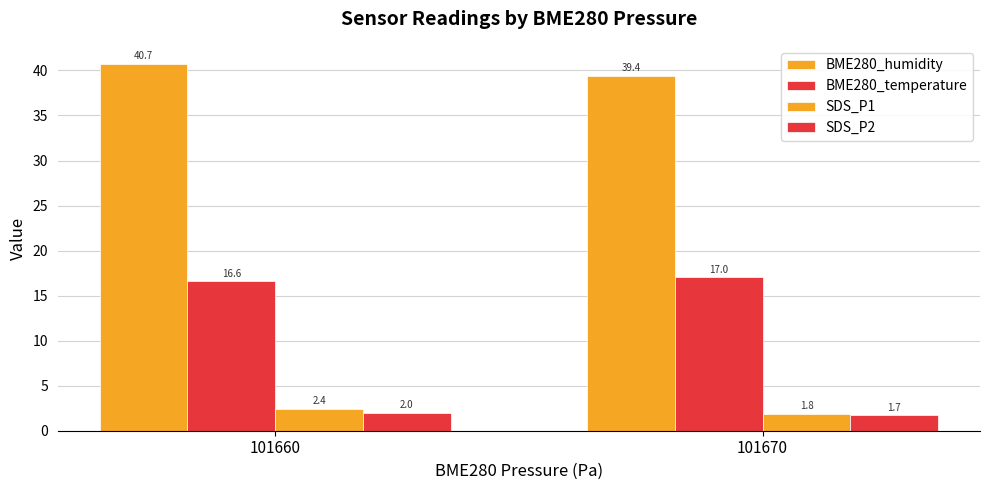

What is the value of the SDS_P1 bar at the 1st from the left?

2.4